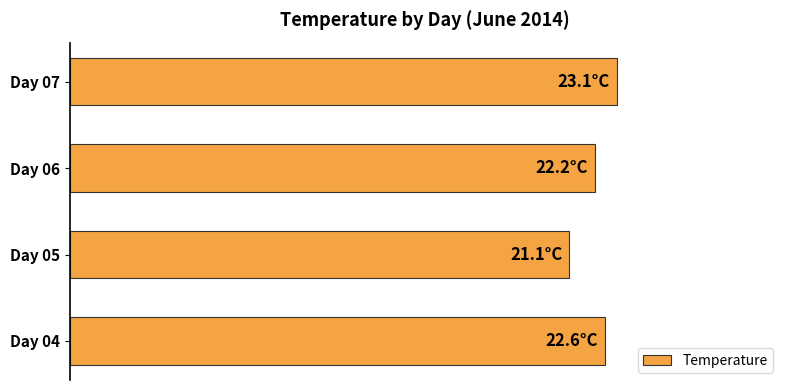

Does the chart contain any negative values?

No